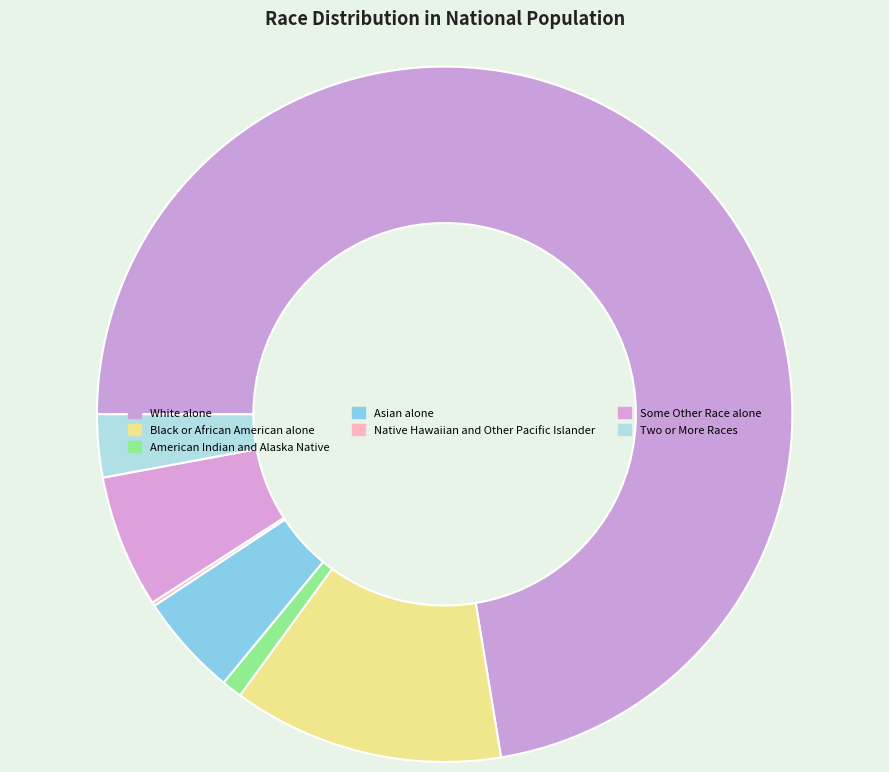

What percentage do Black or African American alone and White alone together represent?

85.0%